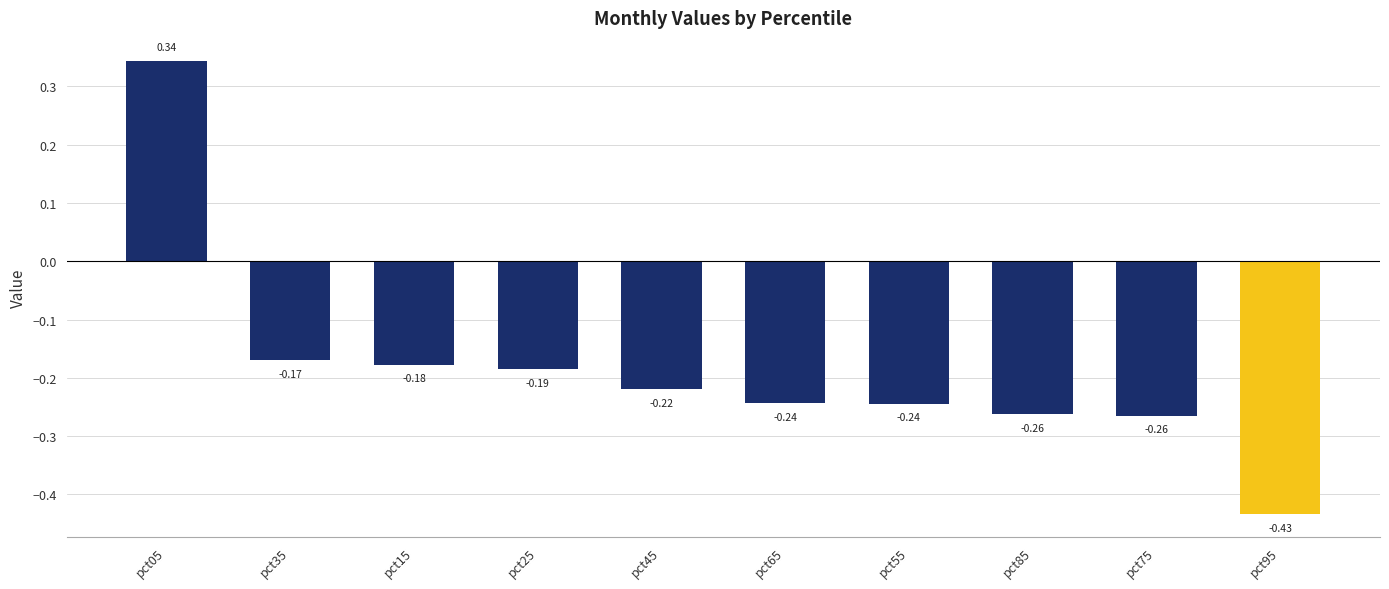

Count the number of values greater than 0.

1